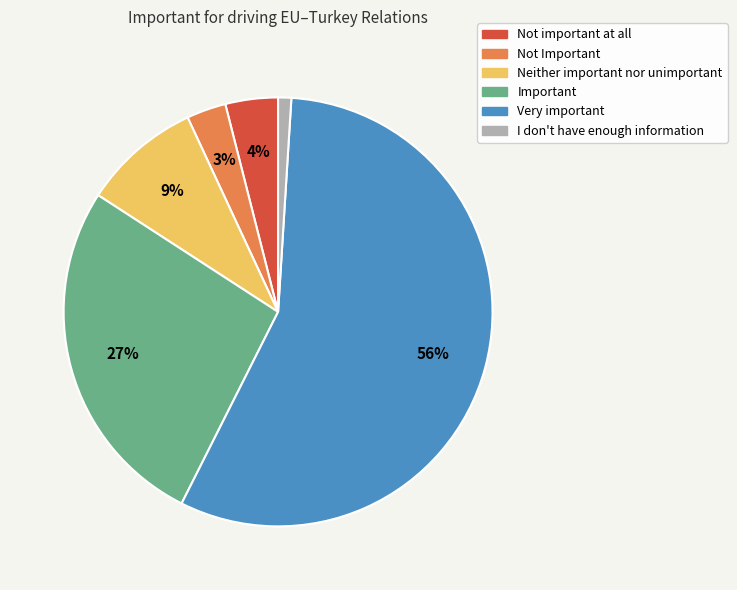

Between Not important at all and Not Important, which is larger?

Not important at all